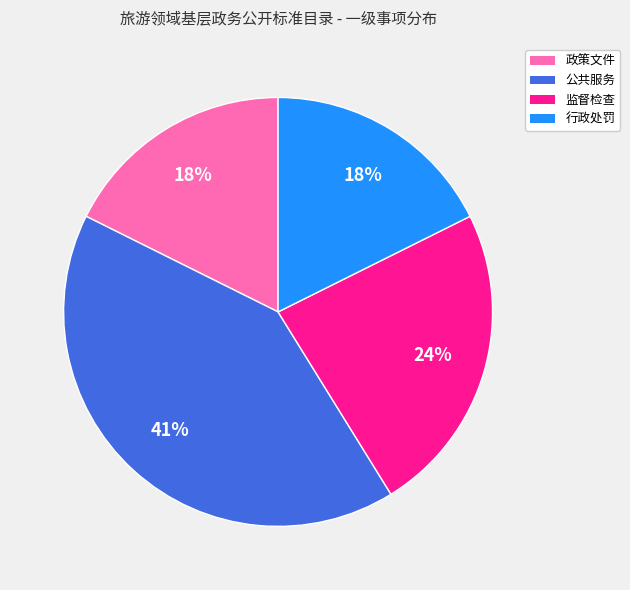

What percentage is the 政策文件 slice, to the nearest percent?

18%